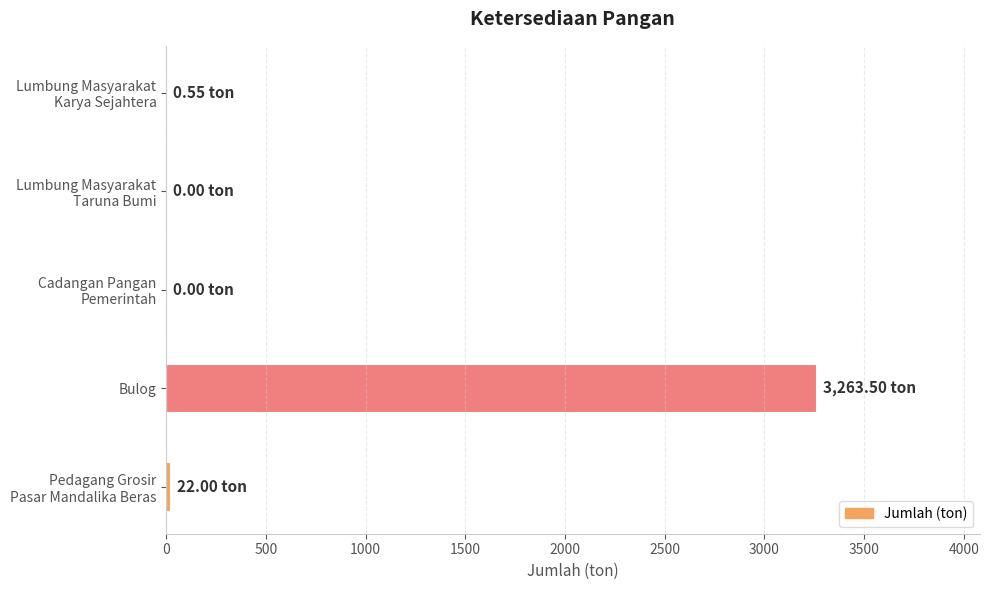

Which category has the highest value across all series?

Bulog